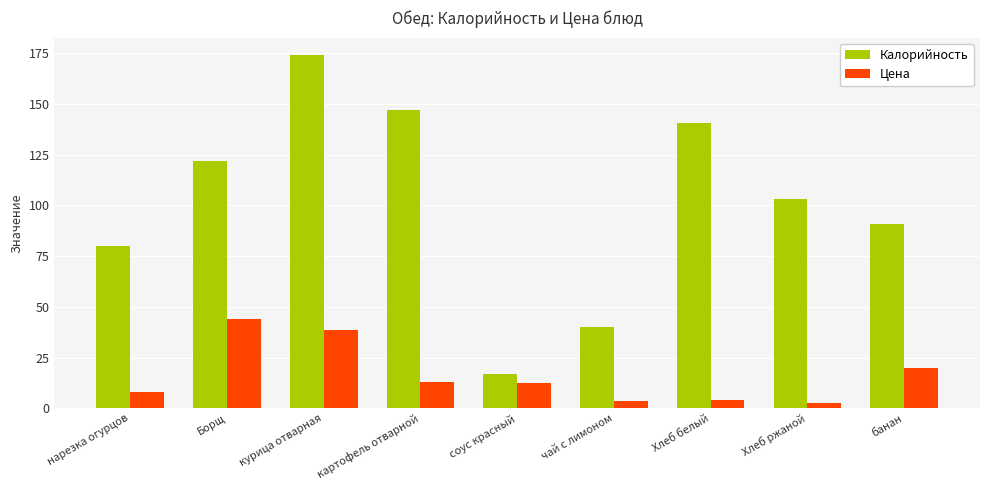

The Калорийность series shows 230.3 at курица отварная. True or false?

False